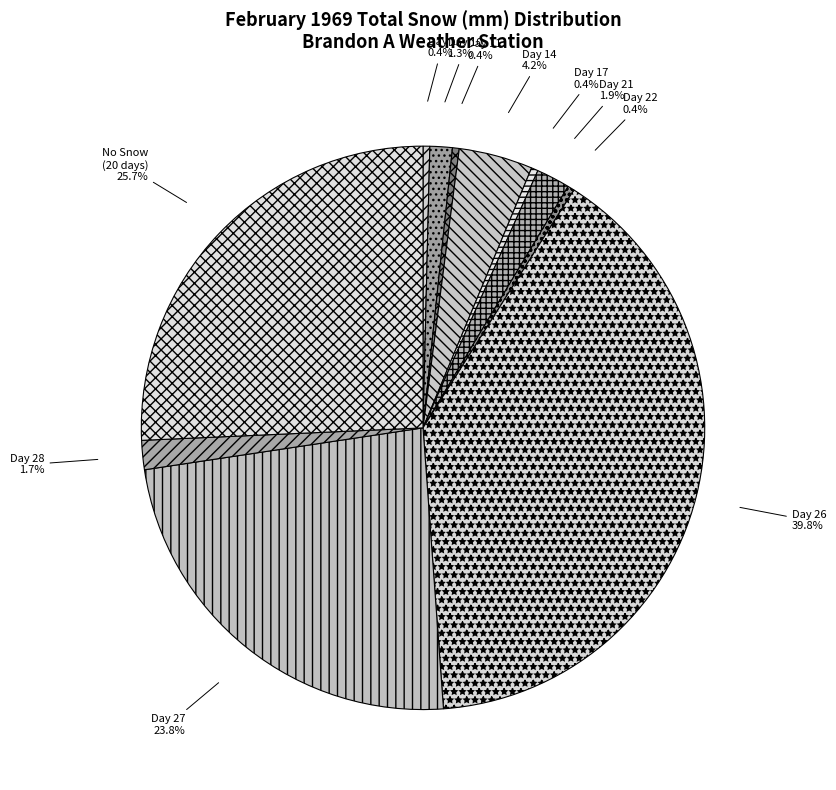

What is the largest slice in the pie chart?

Day 26